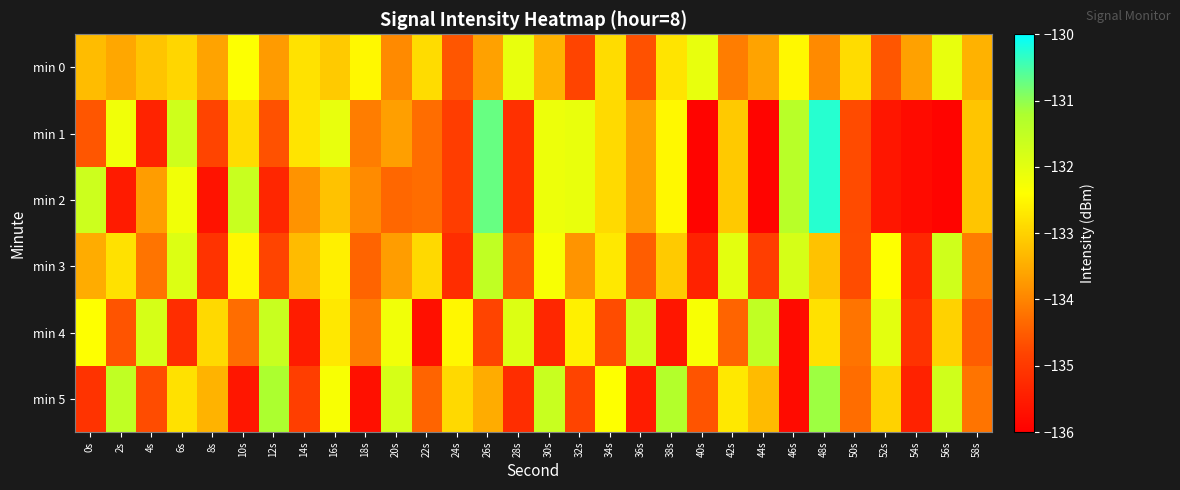

What is the total value across all series at 14s?

-803.1